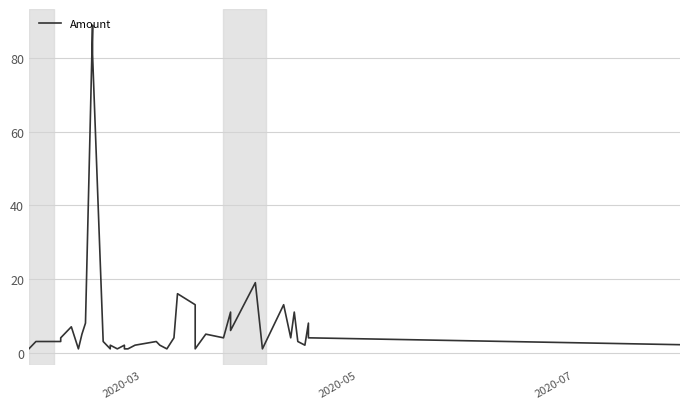

How many points are lower than both their immediate neighbors (excluding endpoints)?

10